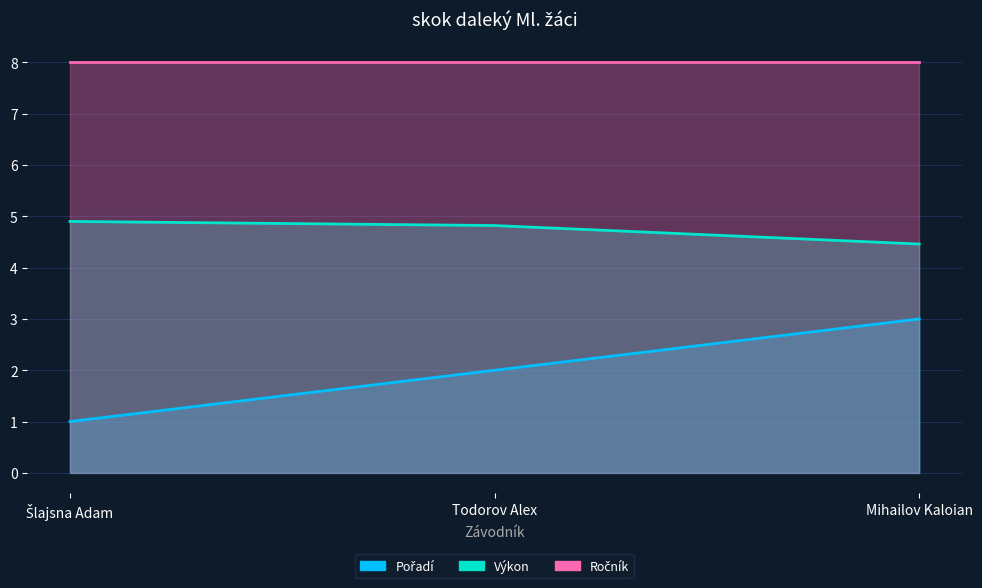

Which category has the lowest value across all series?

Šlajsna Adam